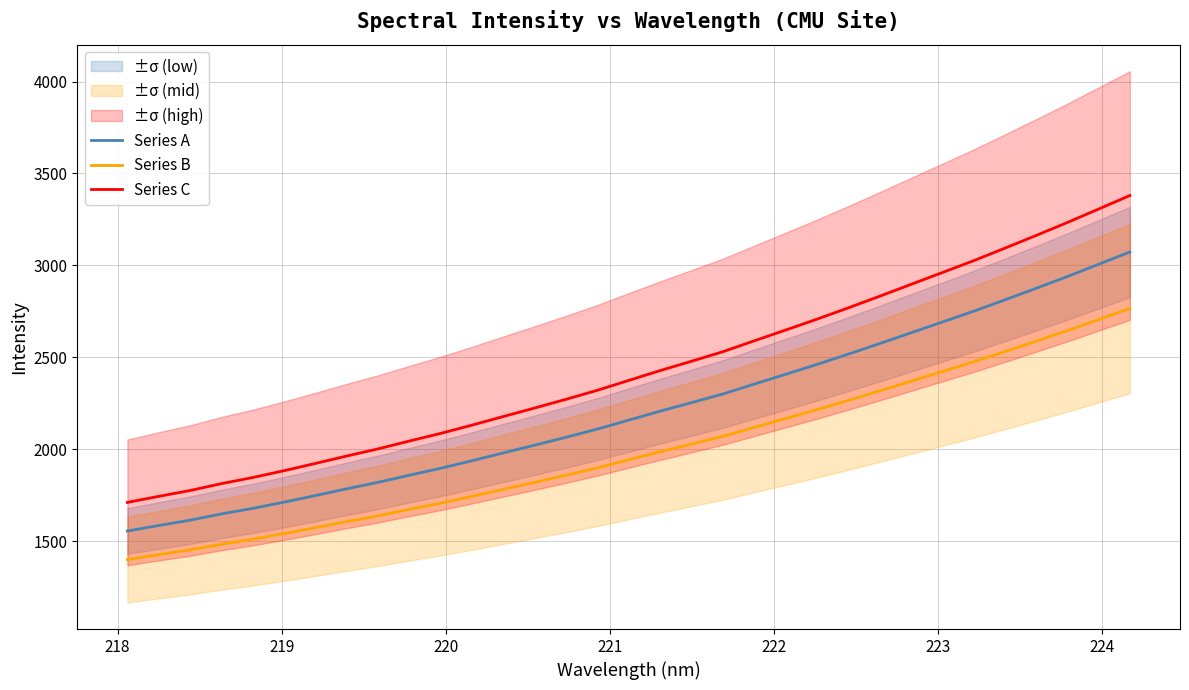

True or false: Series B and Series C intersect in this chart.

False